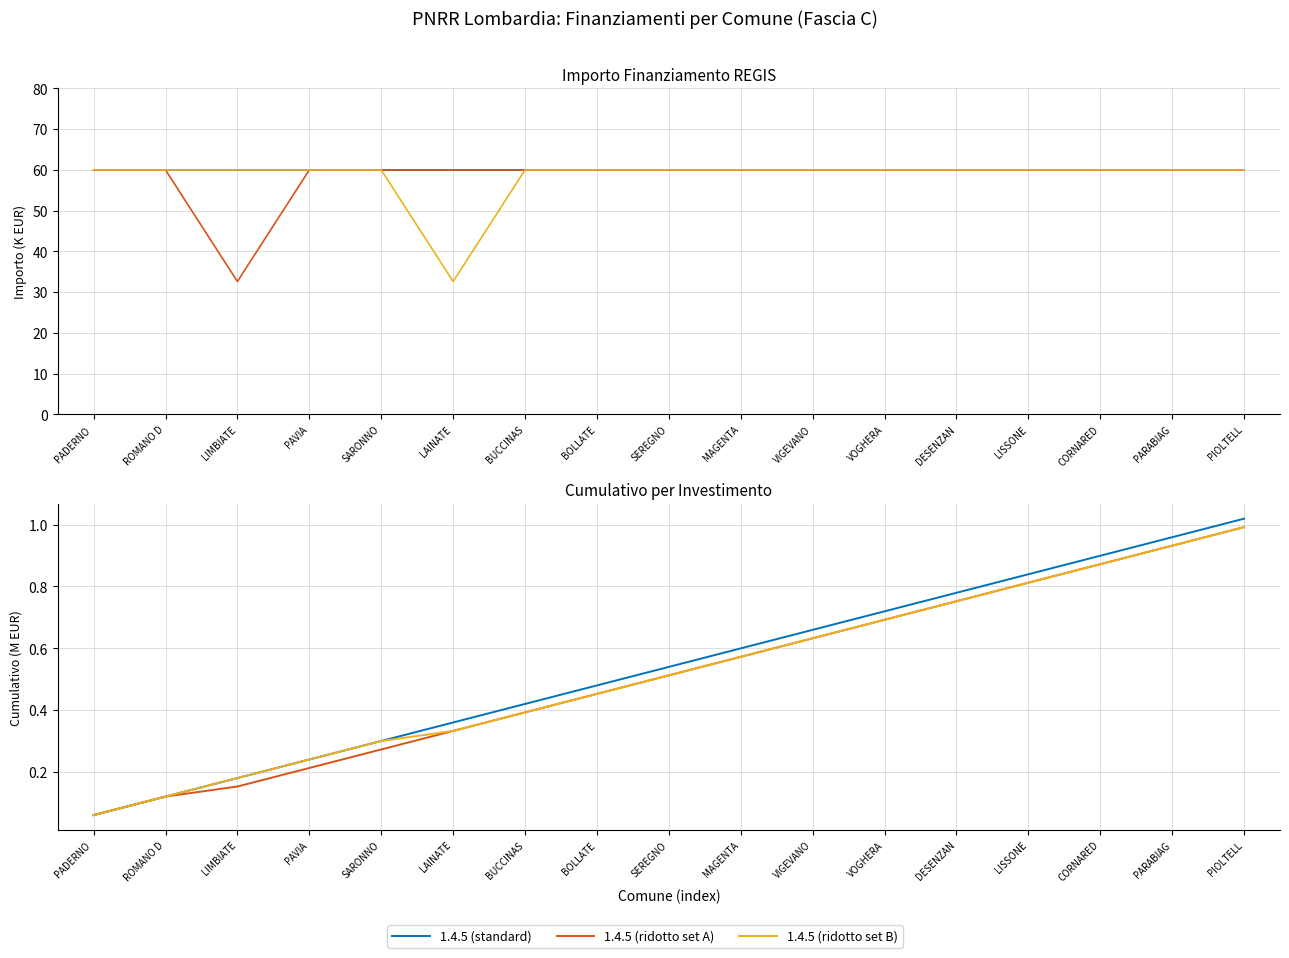

Which has a higher value, DESENZAN or SEREGNO?

DESENZAN